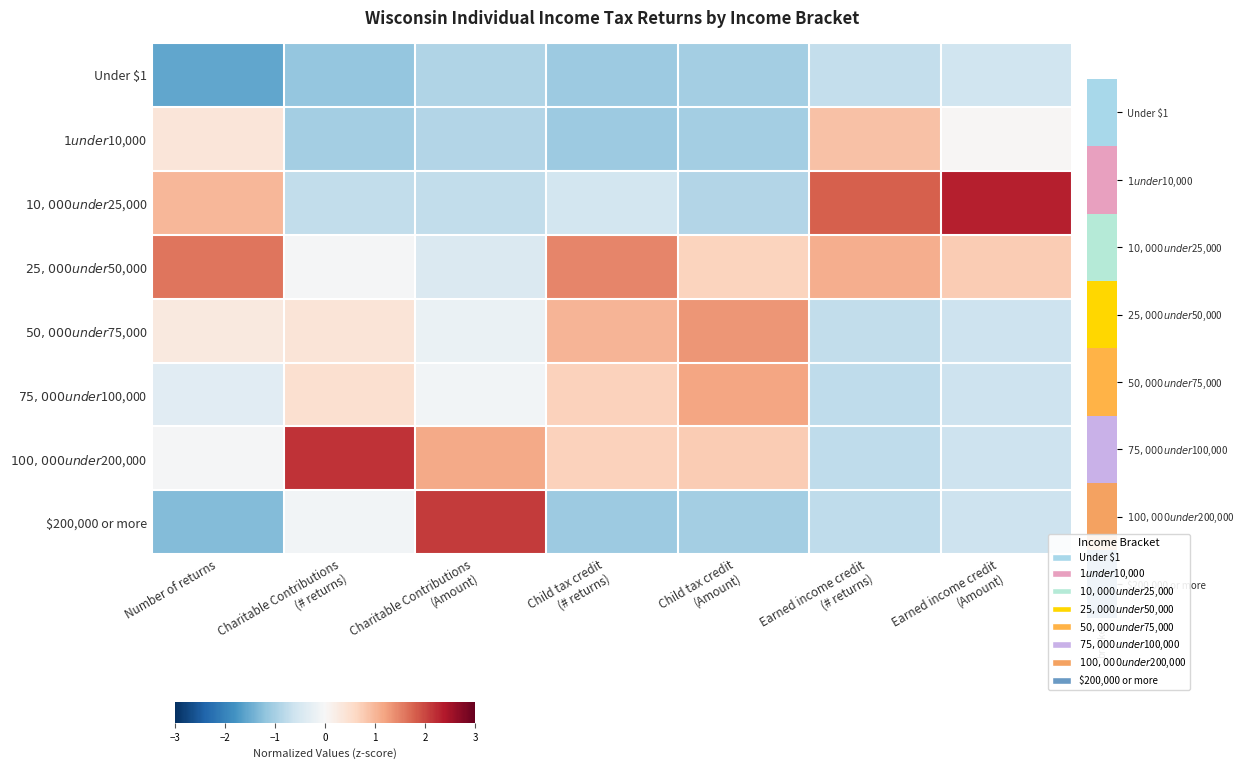

Which series changed the most between Charitable Contributions (# returns) and Charitable Contributions (Amount)?

$200,000 or more